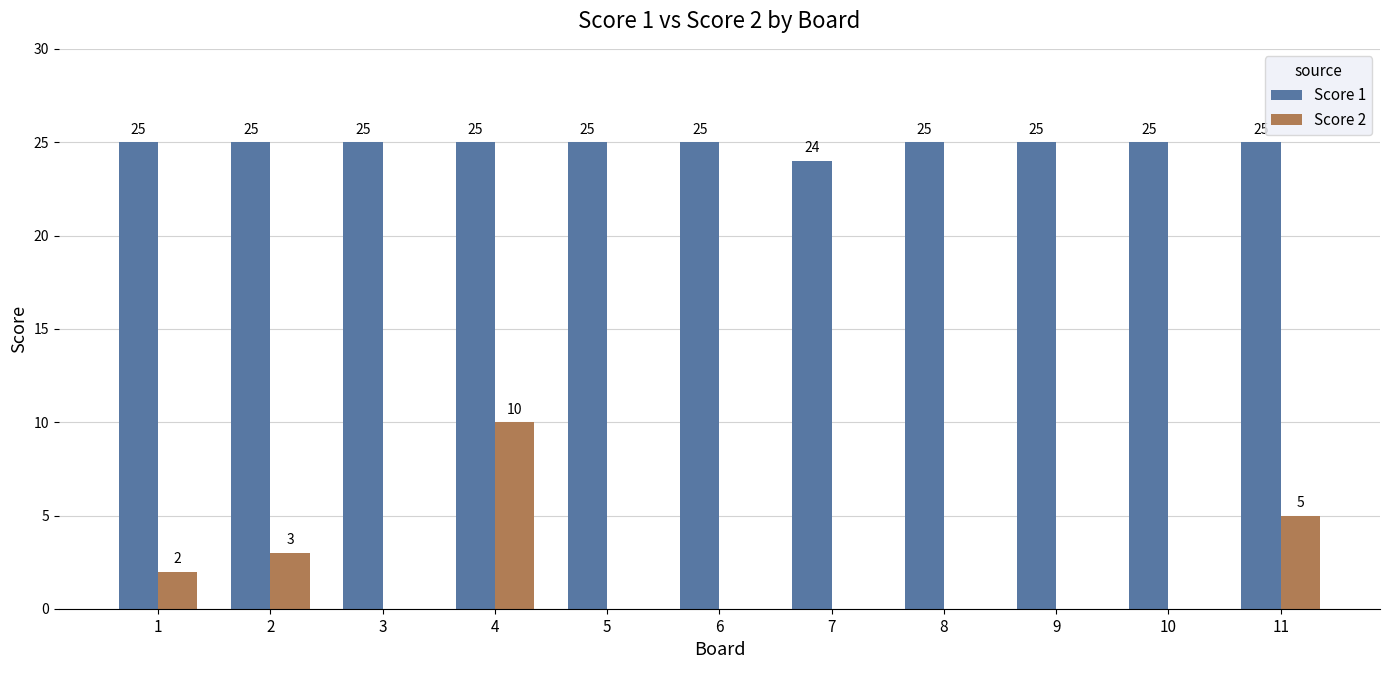

Which series changed the most between 9 and 11?

Score 2